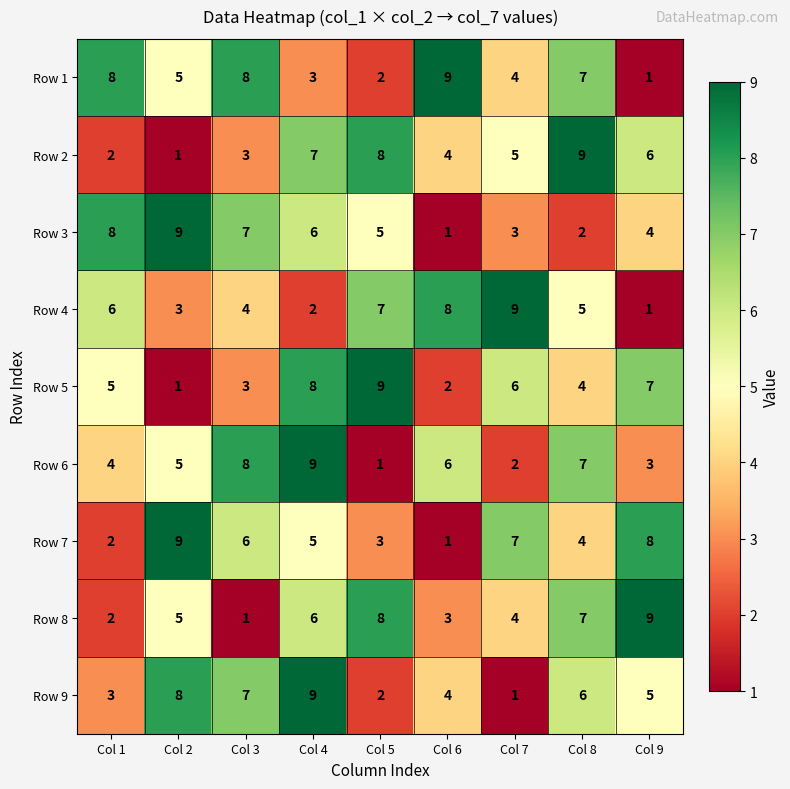

What is the minimum value shown in the chart?

1